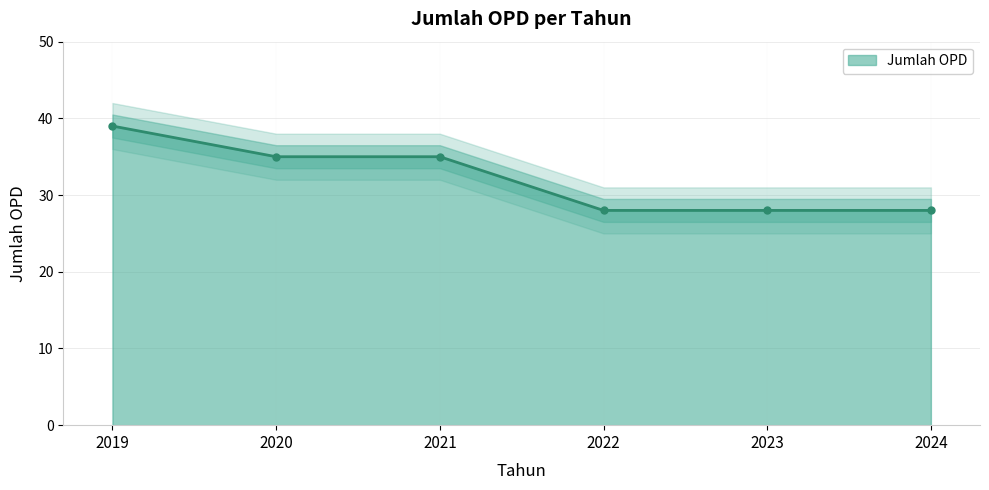

What is the change in value from 2020 to 2024?

-7